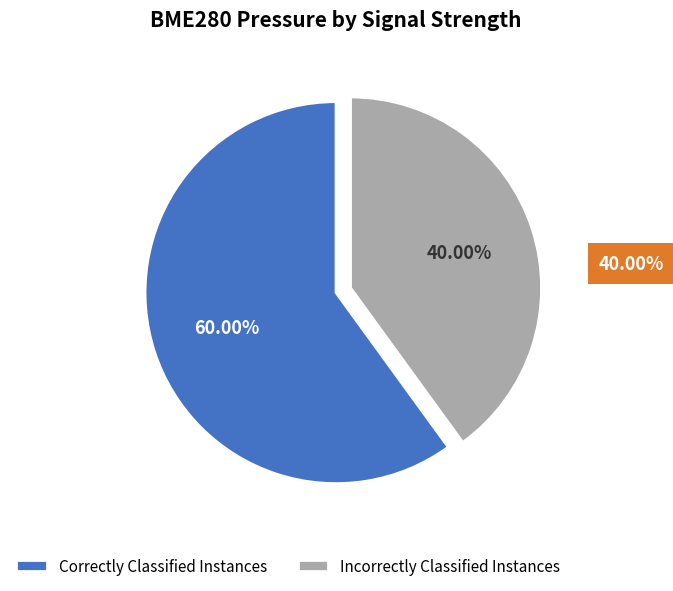

What is the smallest slice in the pie chart?

Incorrectly Classified Instances